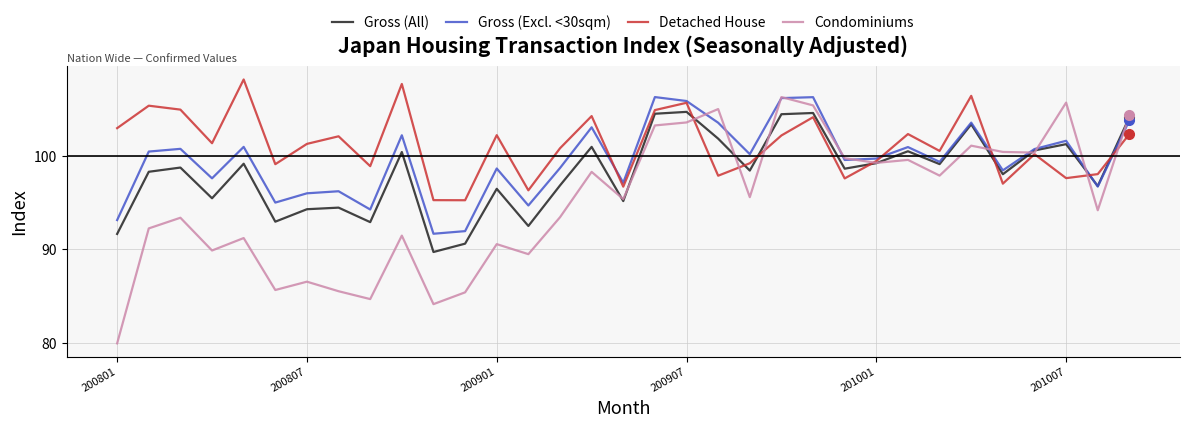

Which series has the largest range (max minus min)?

Condominiums